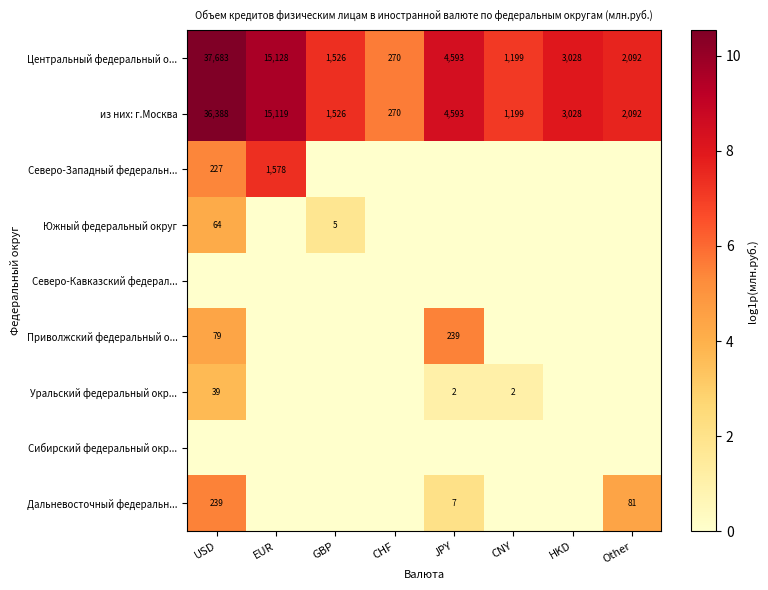

Rank the categories by из них: г.Москва value from highest to lowest.

USD, EUR, JPY, HKD, Other, GBP, CNY, CHF